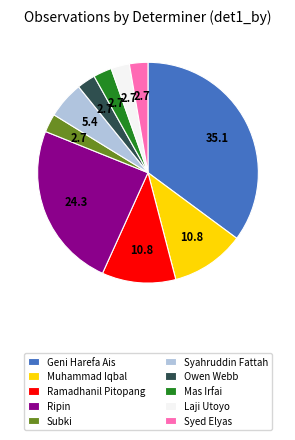

Does Ramadhanil Pitopang represent more than half of the total?

No